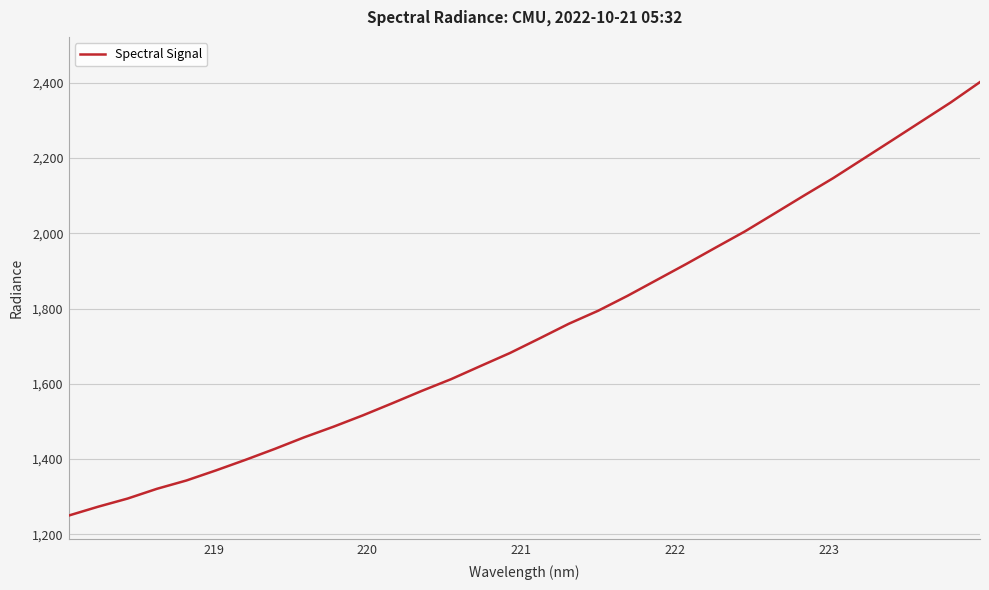

What is the smallest value displayed?

1249.6